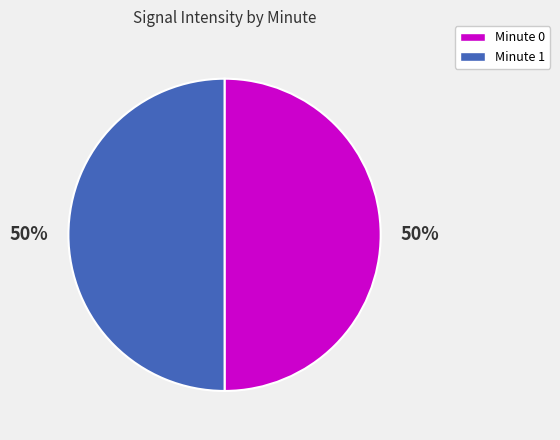

How many segments does this pie chart have?

2